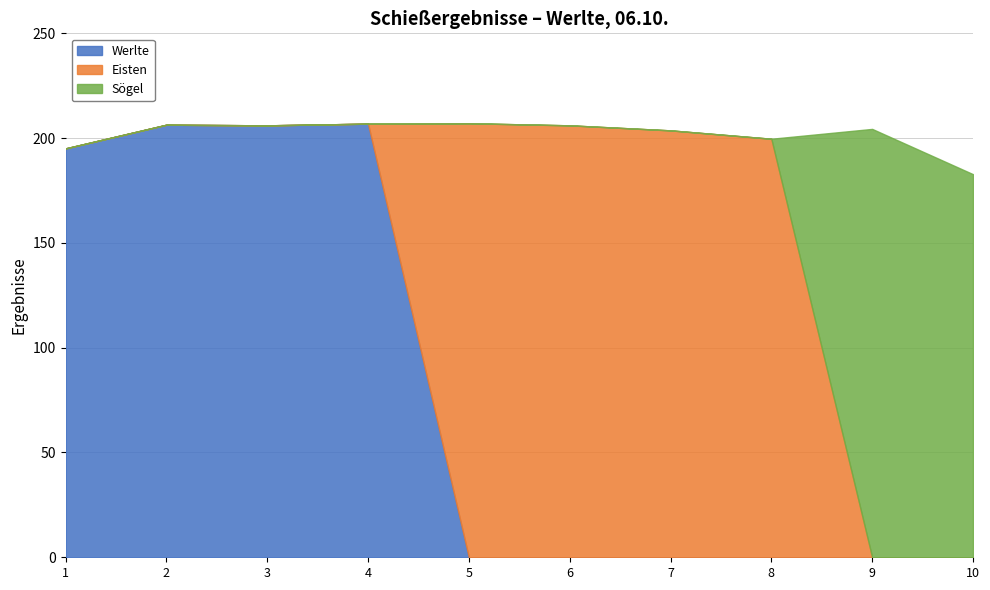

Where is the first local maximum for Eisten?

5